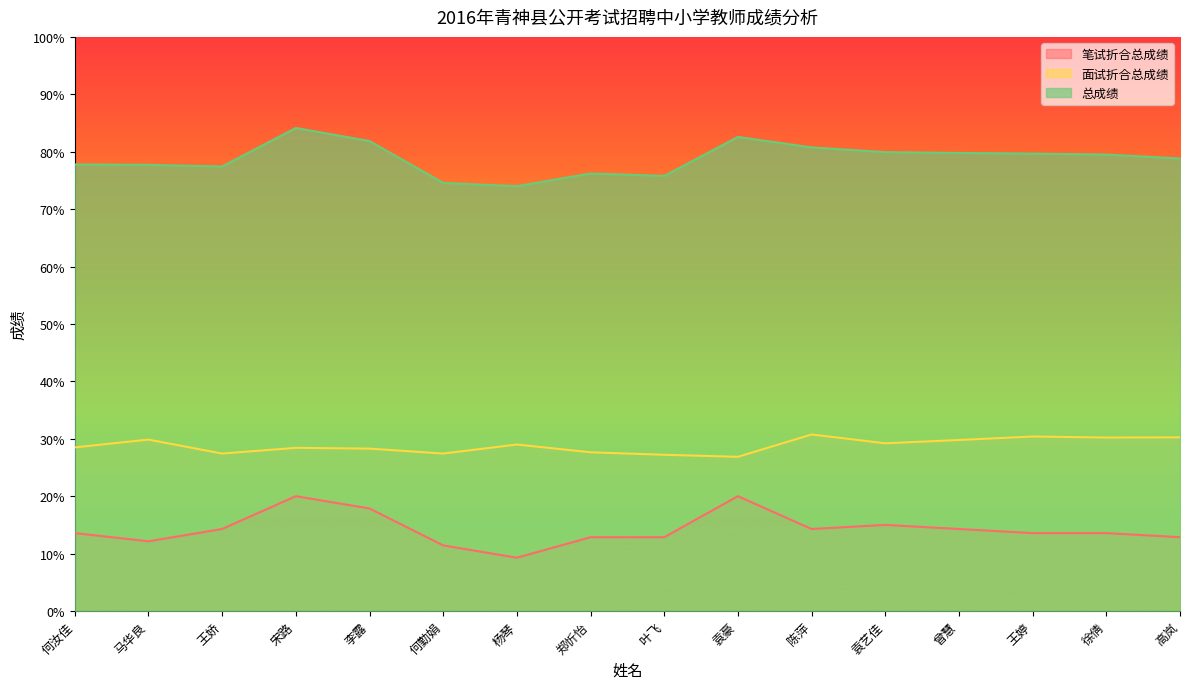

What is the highest value of the 总成绩 series?

84.1